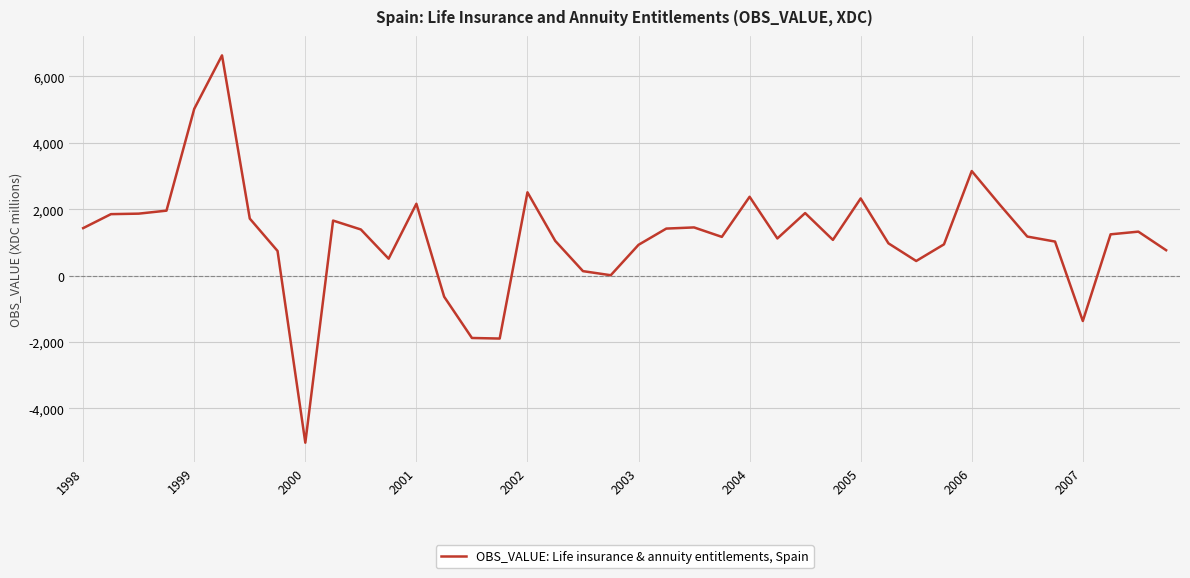

How many categories are shown in the chart?

40